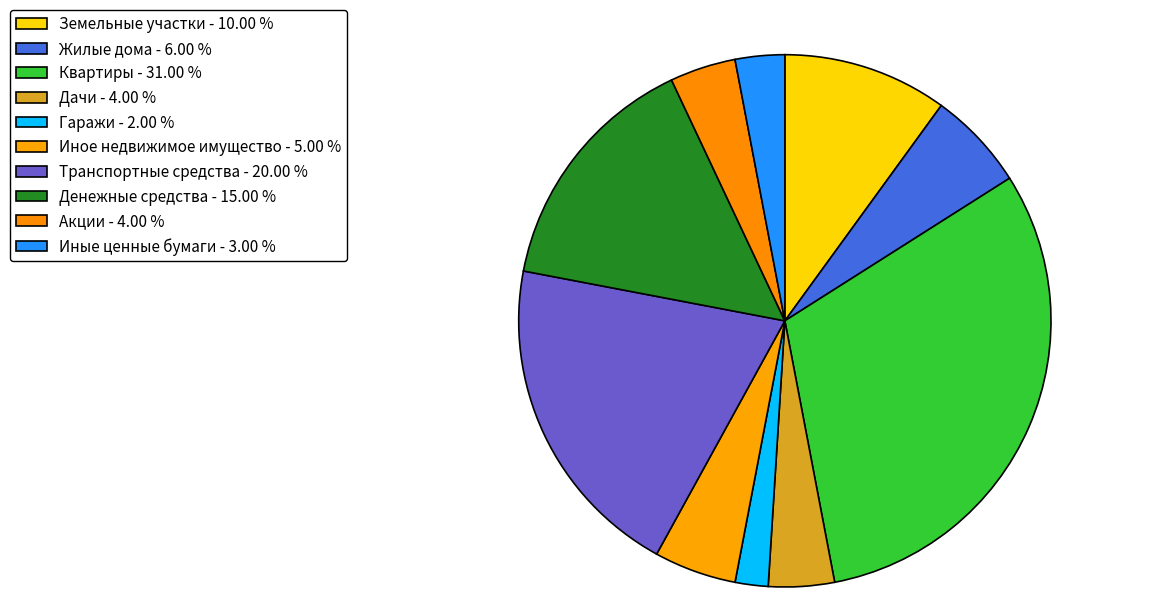

True or false: Денежные средства accounts for 15% of the total.

True